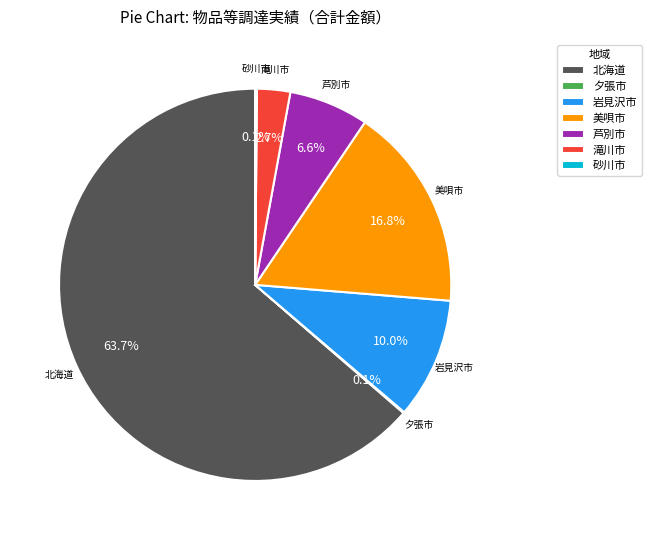

To the nearest percent, what is the difference between the 岩見沢市 and 北海道 slice percentages?

54%